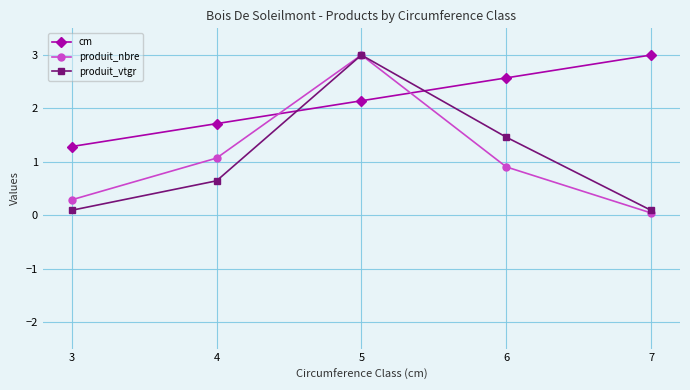

Which series has the largest total across all categories?

cm